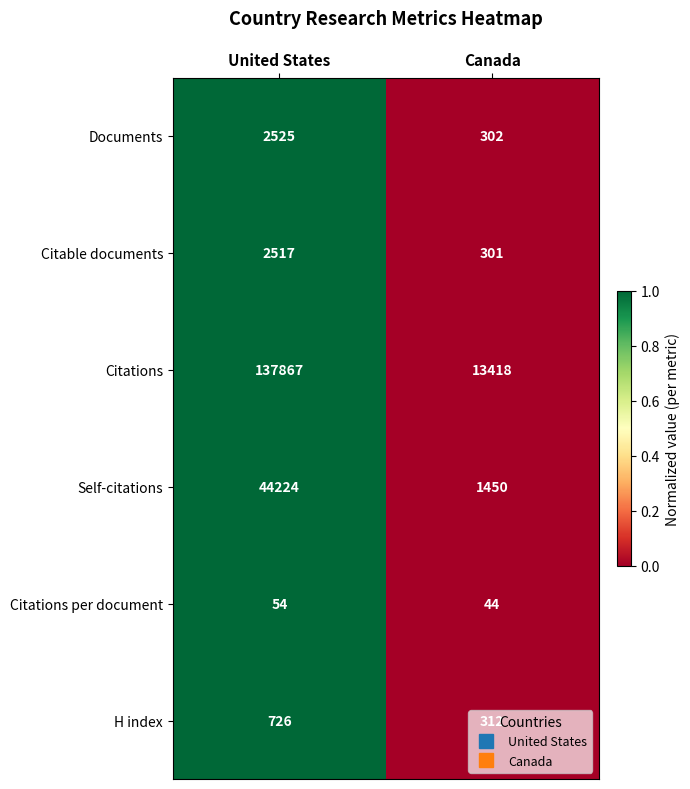

What is the total value across all series at United States?

187913